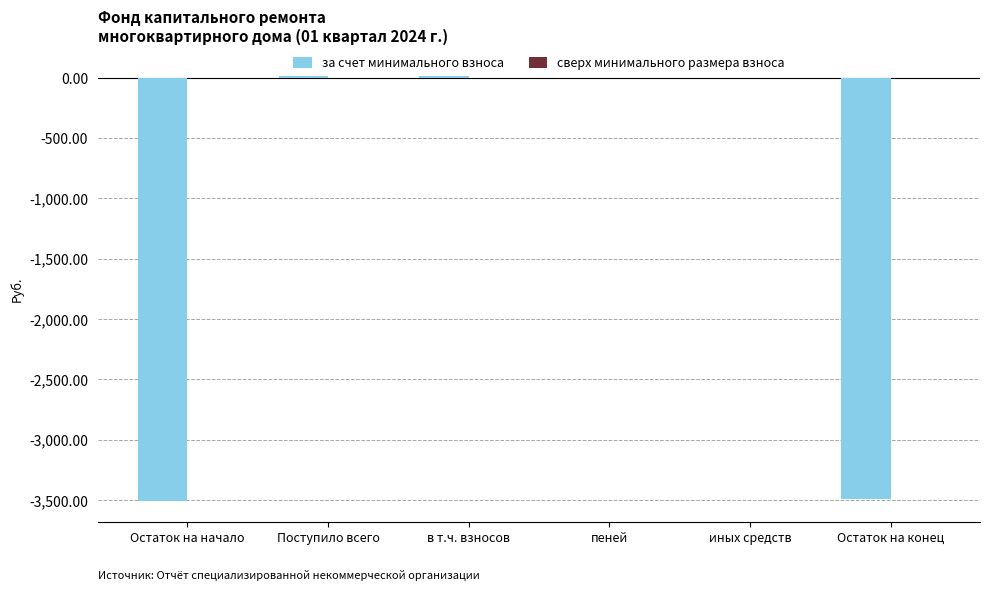

True or false: the data shows -3493.6 at Остаток на конец.

True